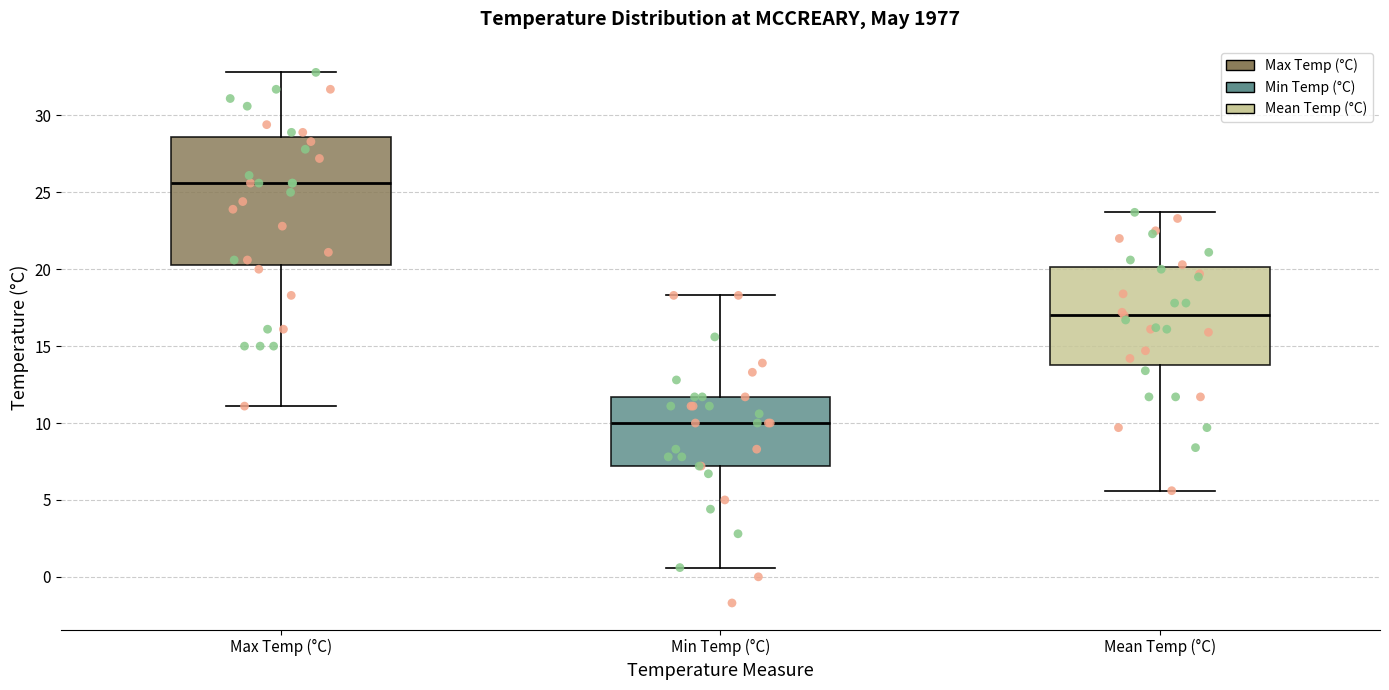

Reading left to right, transcribe this box plot: for each box, give where its median line is, the range the box spans, and where its two whiskers end, as read against the y-axis. The values are not printed on the chart, so give them approximately, as read against the axis.

Max Temp (°C): median 25.5, box 20.5 to 28.5, whiskers 11.0 to 33.0
Min Temp (°C): median 10.0, box 7.0 to 11.5, whiskers 0.5 to 18.5
Mean Temp (°C): median 17.0, box 14.0 to 20.0, whiskers 5.5 to 23.5